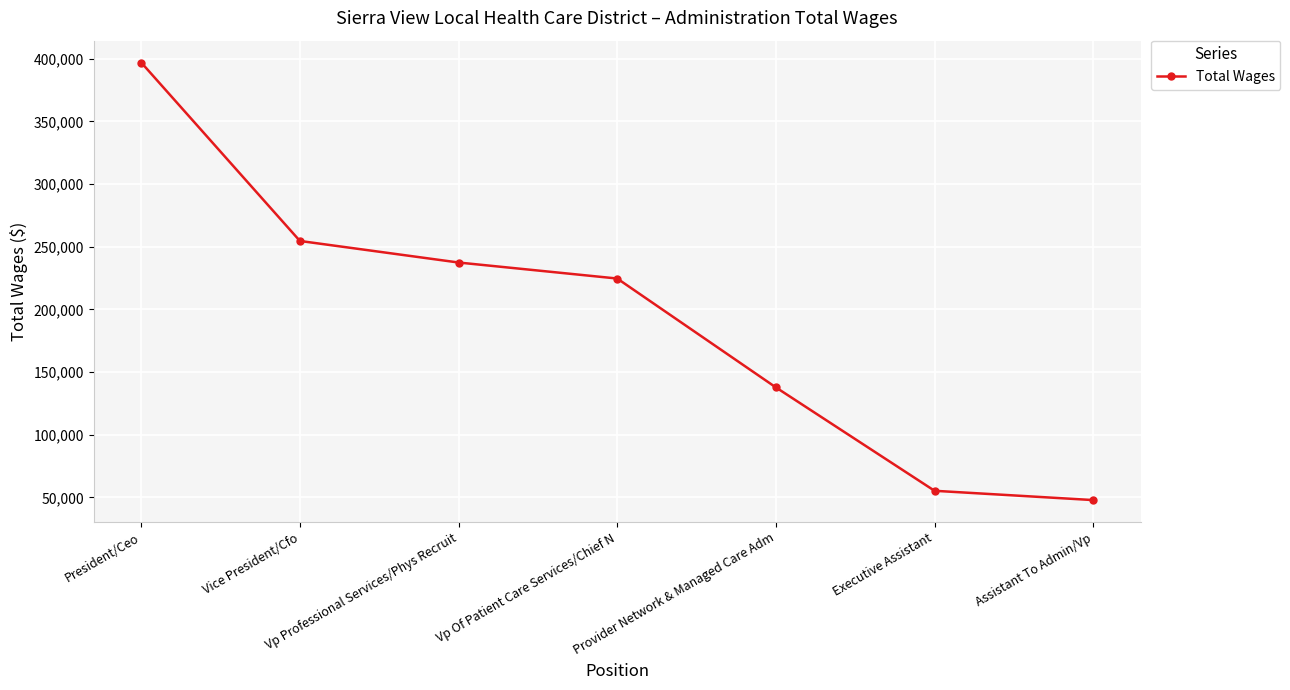

Approximately how many times larger is the value at Vp Professional Services/Phys Recruit compared to Vice President/Cfo?

0.9